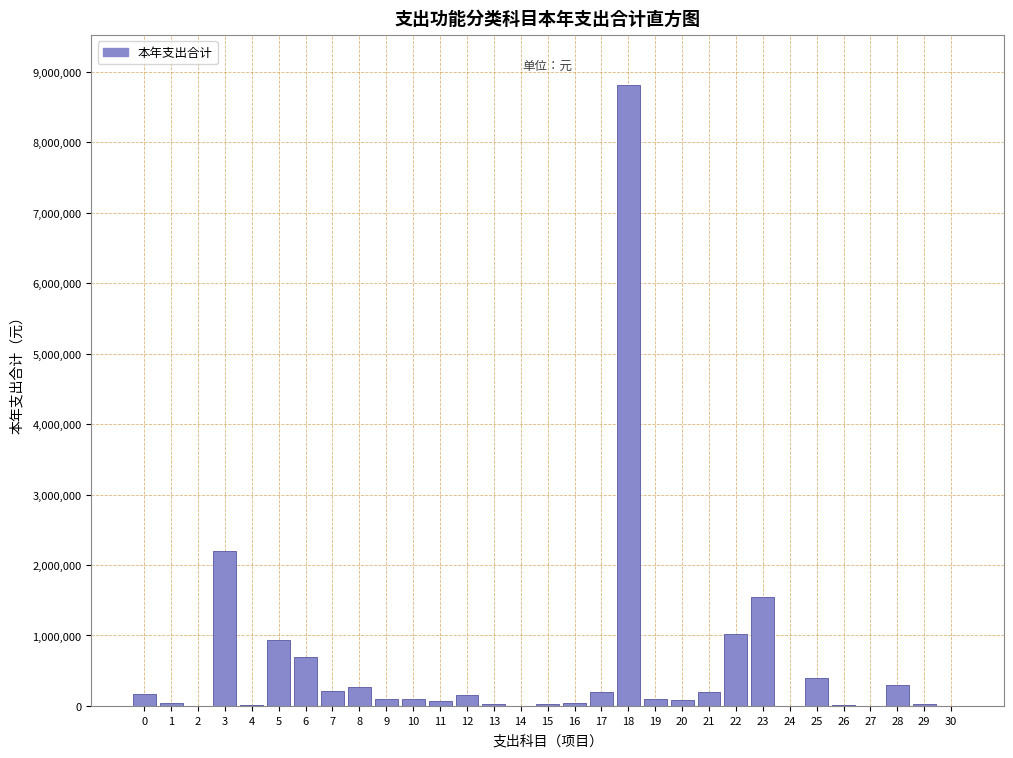

The value at 23 is 1543080.0. True or false?

True